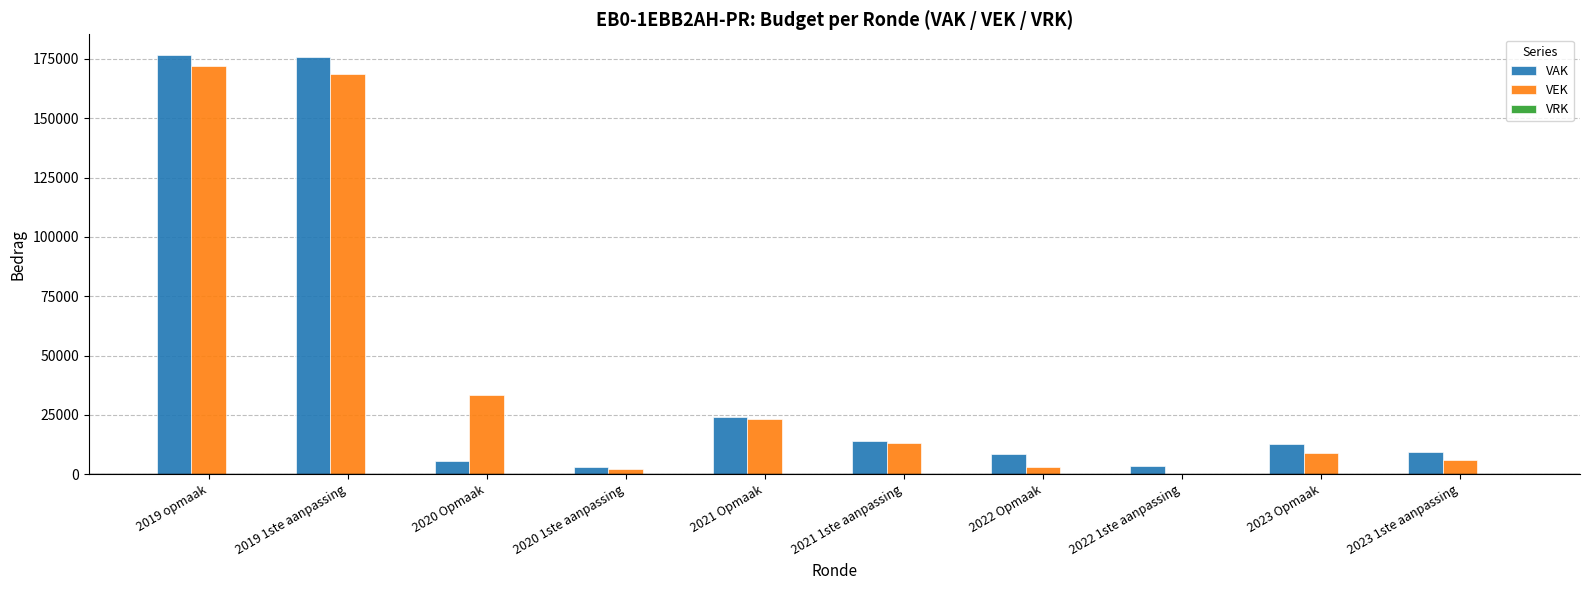

What is the greatest value displayed?

176500